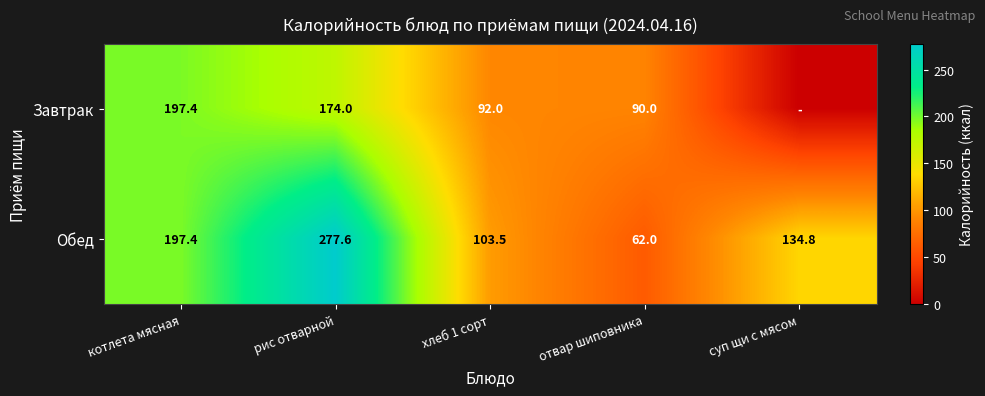

At which label does Обед reach its minimum?

отвар шиповника